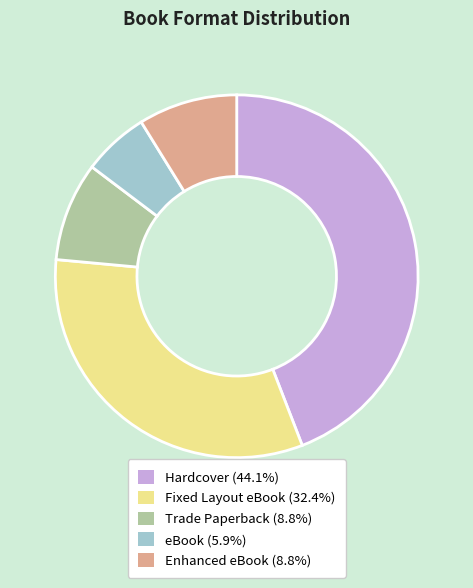

Is there any slice that represents more than half of the pie?

No